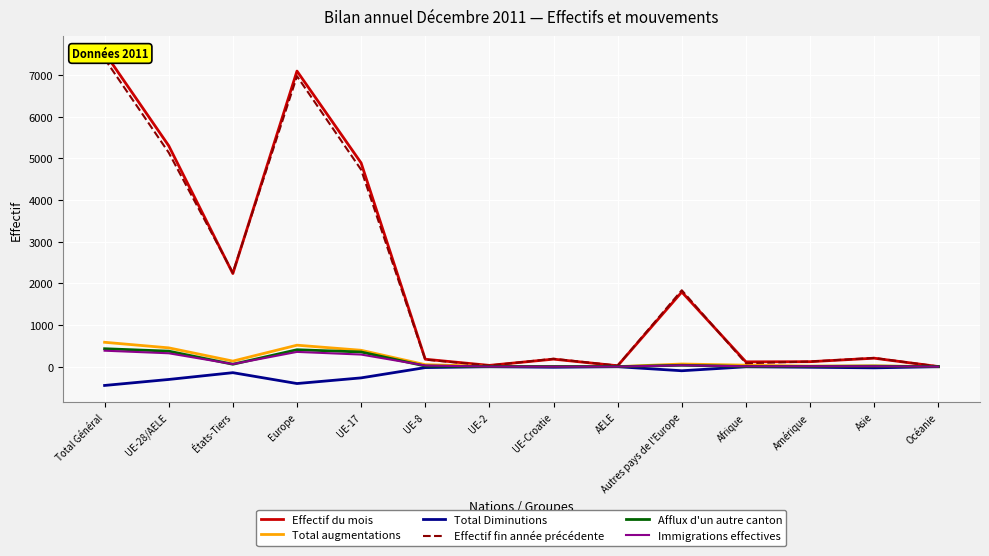

In Afflux d'un autre canton, how many points are higher than both neighbors (excluding endpoints)?

4